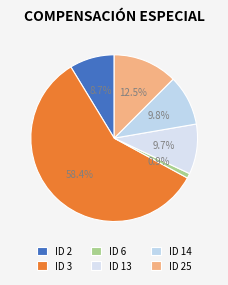

The ID 6 slice represents 11% of the pie. True or false?

False